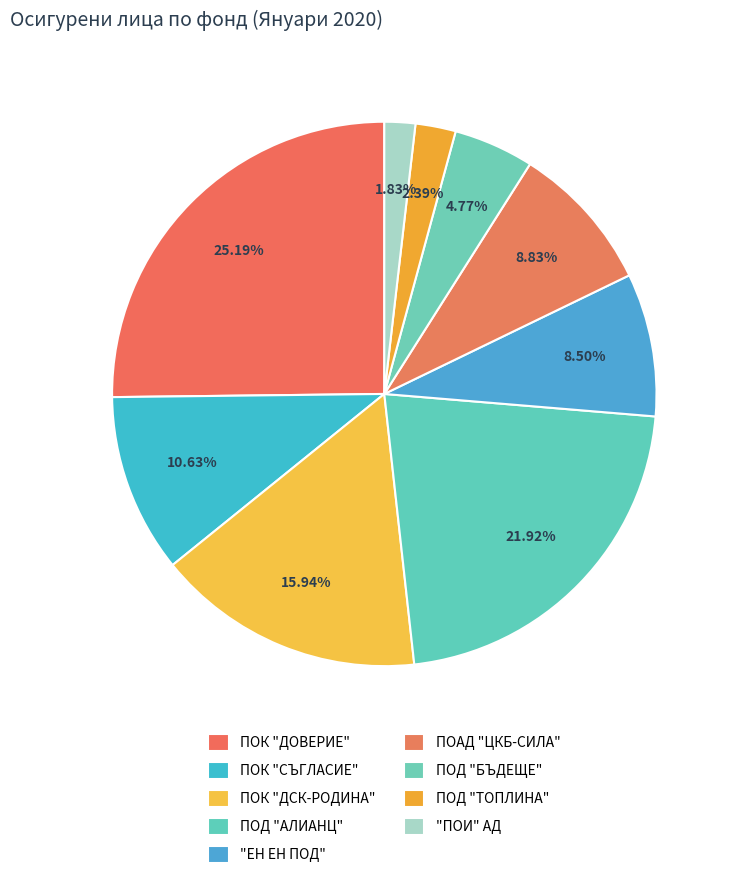

Count the number of slices in the pie.

9